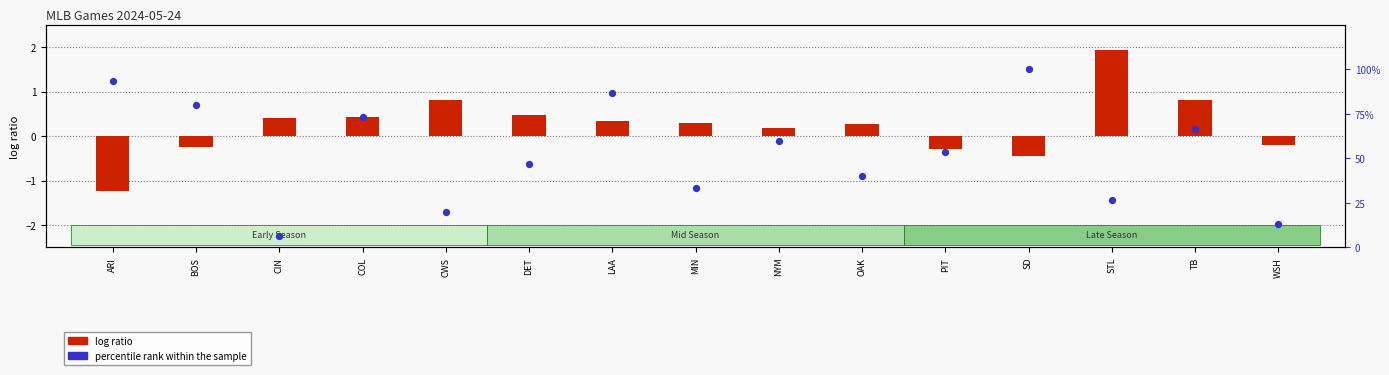

Is the value of log ratio at NYM greater than the value of percentile rank within the sample at BOS?

No